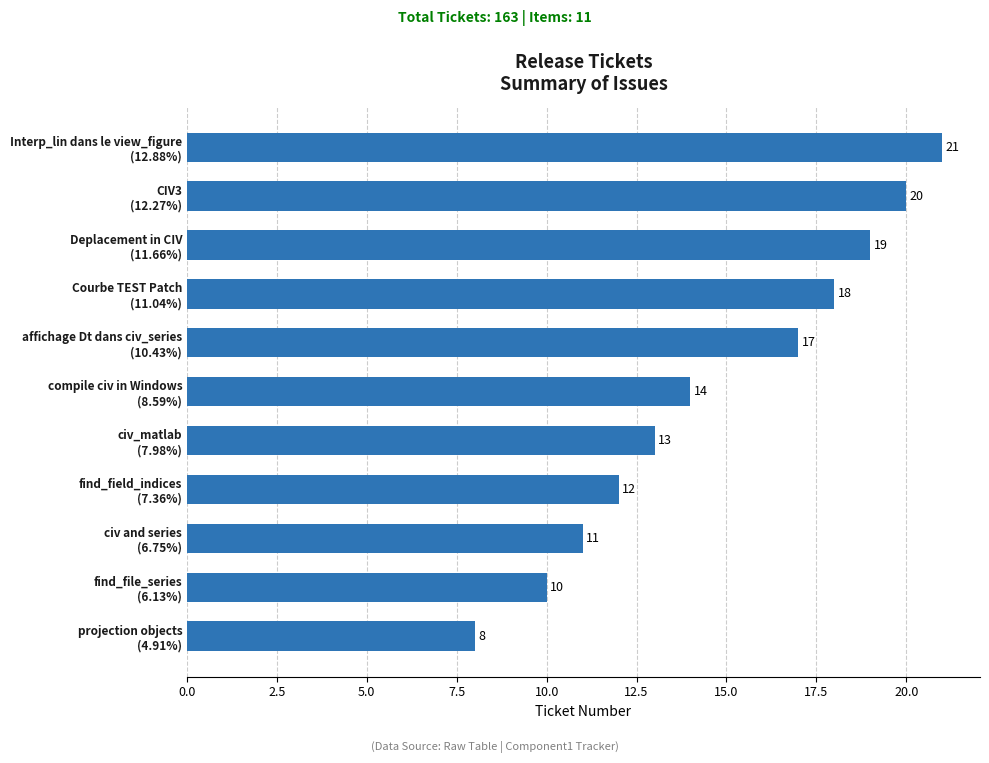

List the labels in order of value, smallest first.

projection objects
(4.91%), find_file_series
(6.13%), civ and series
(6.75%), find_field_indices
(7.36%), civ_matlab
(7.98%), compile civ in Windows
(8.59%), affichage Dt dans civ_series
(10.43%), Courbe TEST Patch
(11.04%), Deplacement in CIV
(11.66%), CIV3
(12.27%), Interp_lin dans le view_figure
(12.88%)